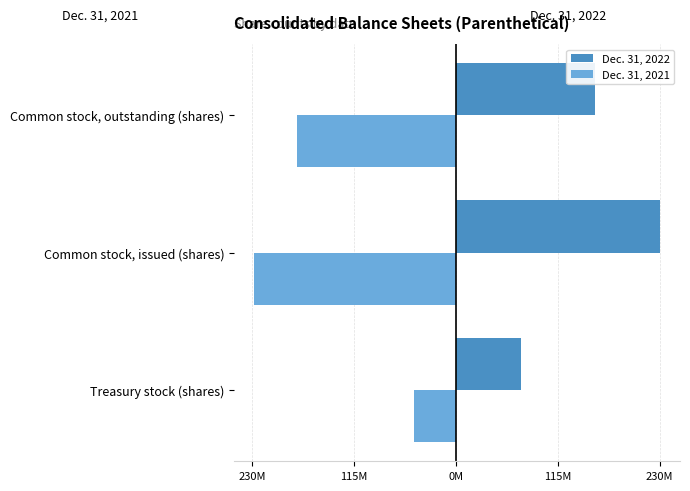

Are the bars grouped side by side (vs. stacked)?

Yes